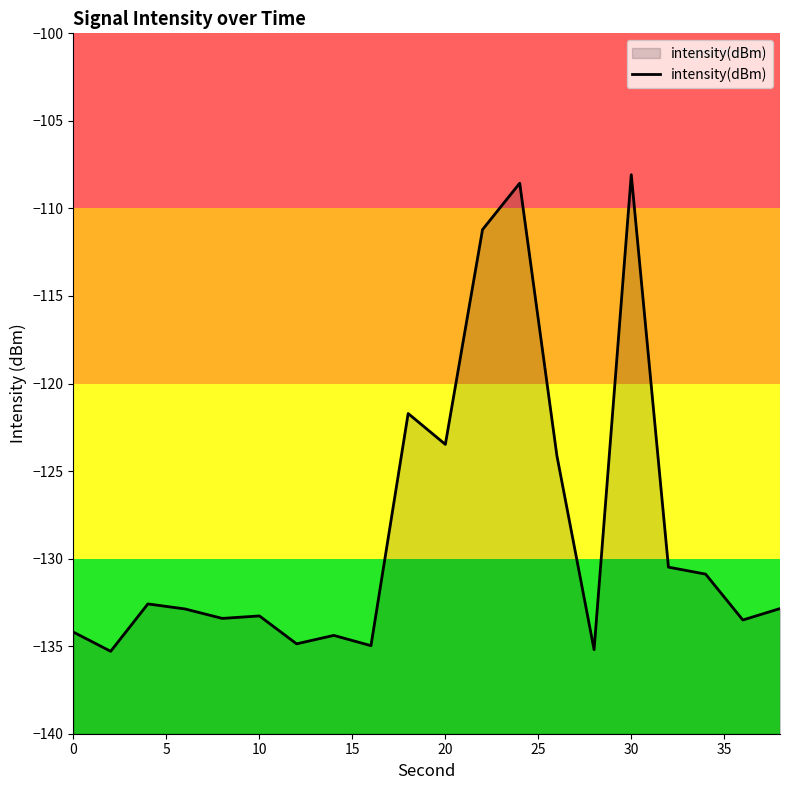

True or false: the data shows -34.1 at 0.

False